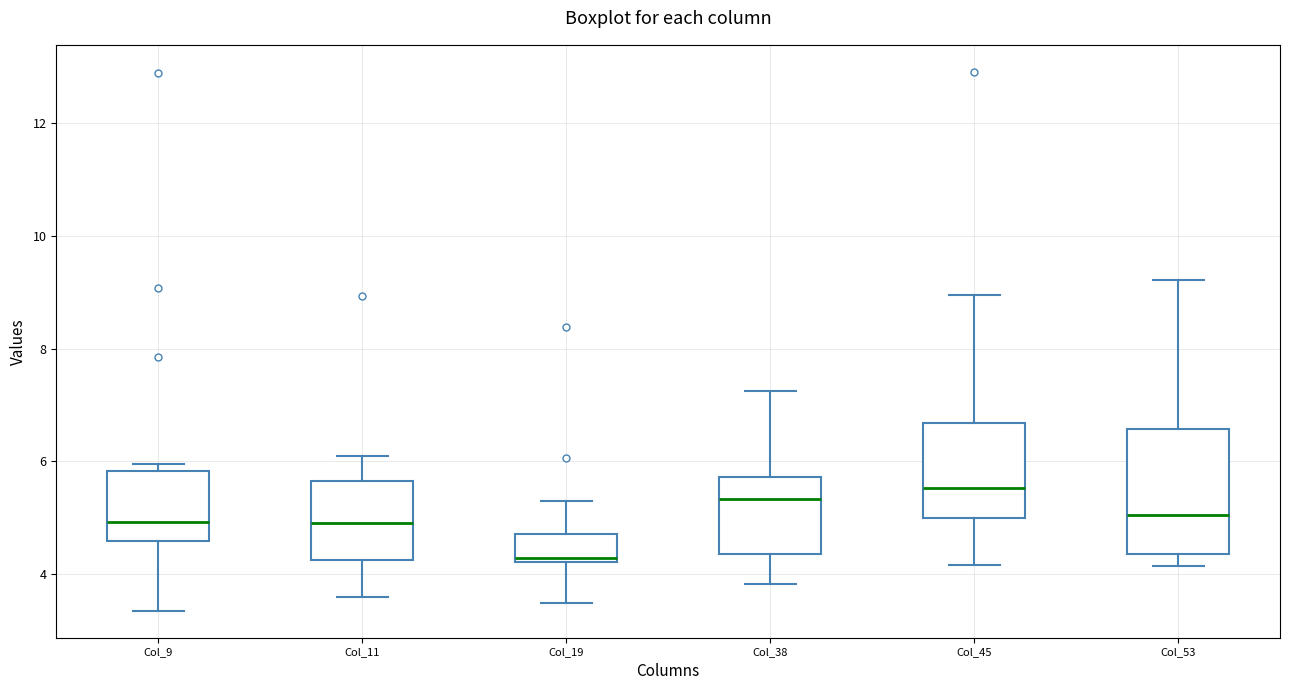

Where is the upper edge of the box for Col_53 on the y-axis? The values are not printed on the chart, so give them approximately, as read against the axis.

6.6